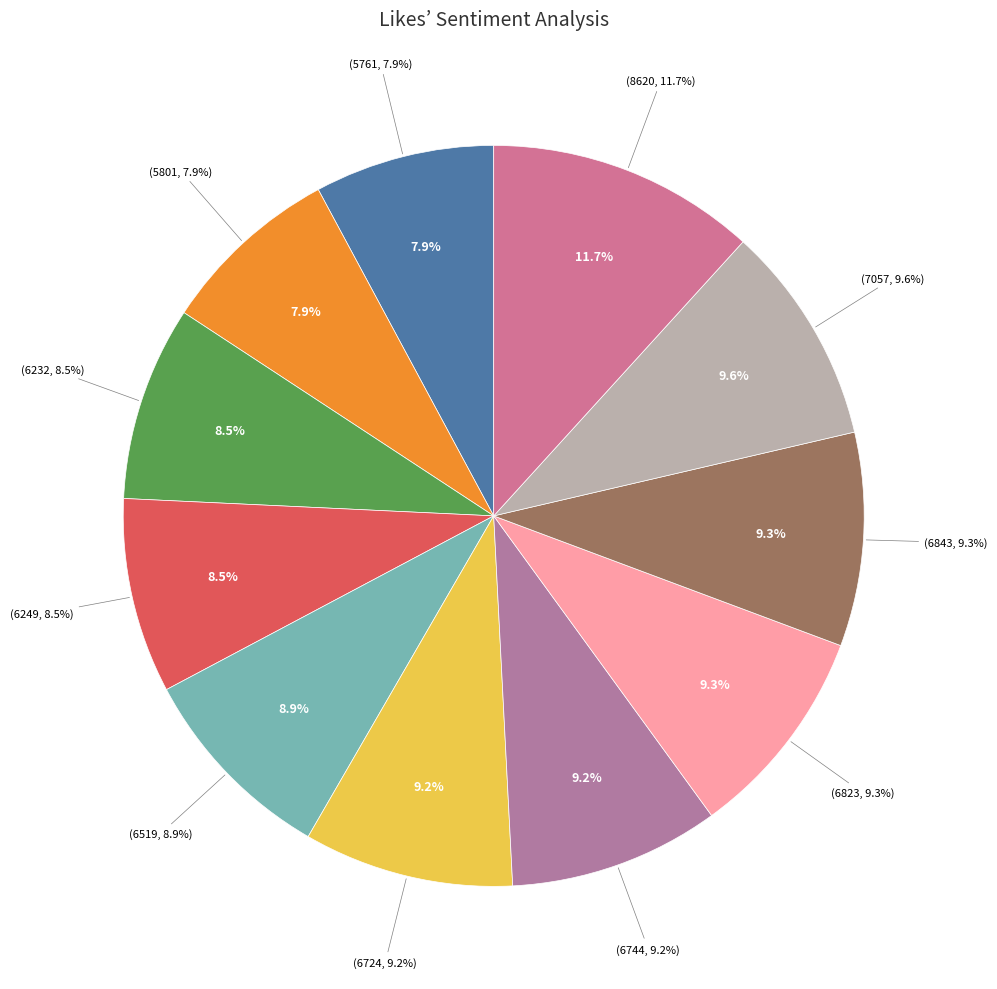

To the nearest percent, what is the difference between the largest and smallest slice percentages?

4%